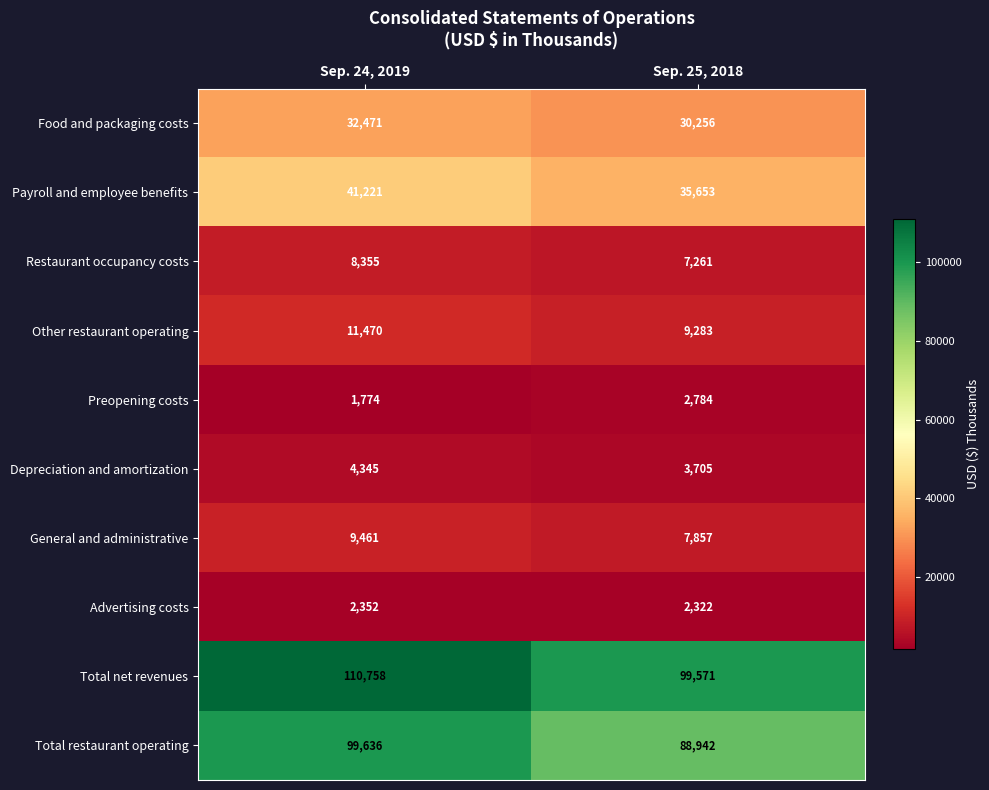

Which series changed the most between Sep. 24, 2019 and Sep. 25, 2018?

Total net revenues